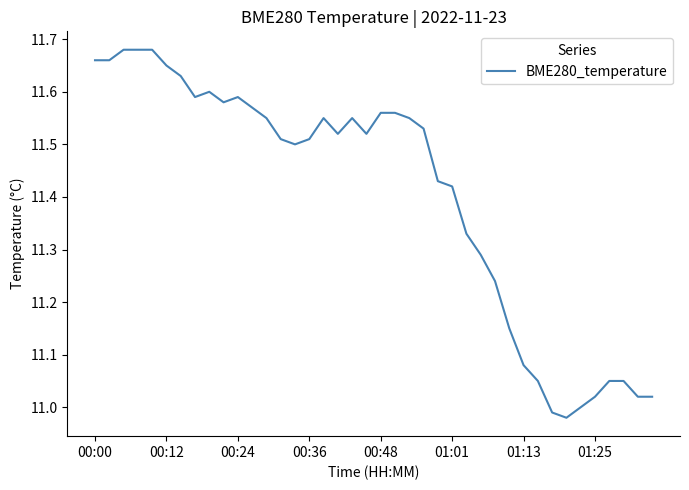

What is the difference between the maximum and minimum values?

0.7